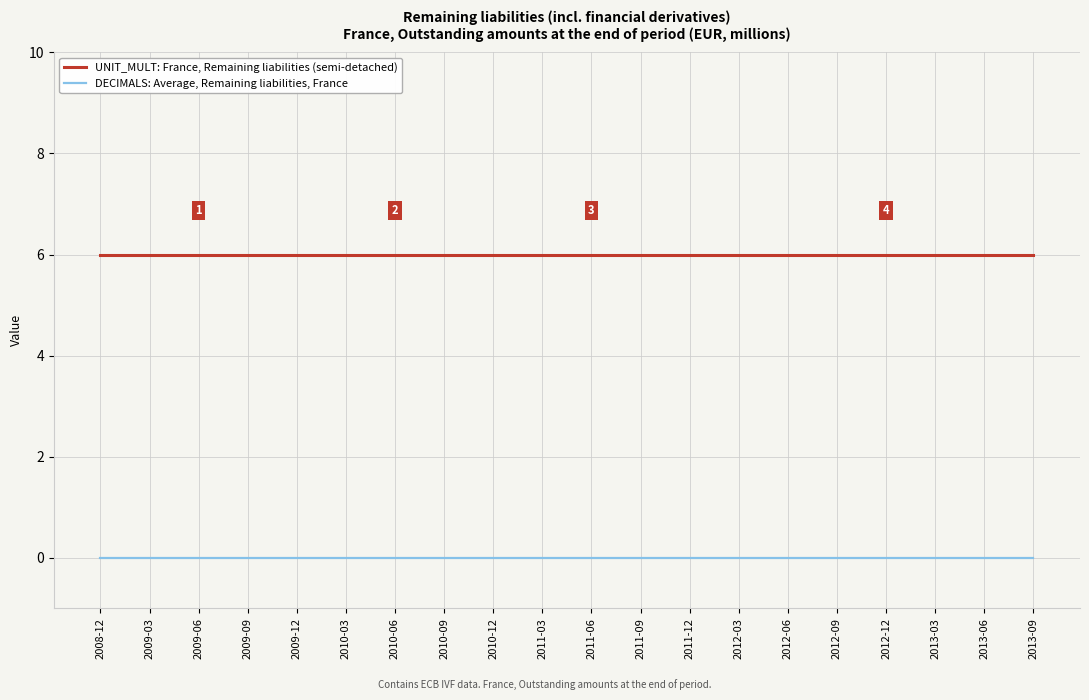

List the series in order of their peak value, lowest first.

DECIMALS: Average, Remaining liabilities, France, UNIT_MULT: France, Remaining liabilities (semi-detached)